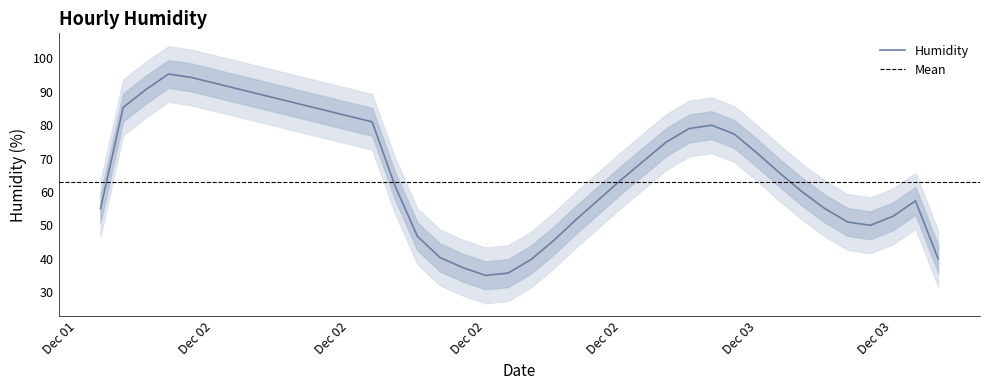

At which label is the value closest to 66?

2012-12-03 02:00